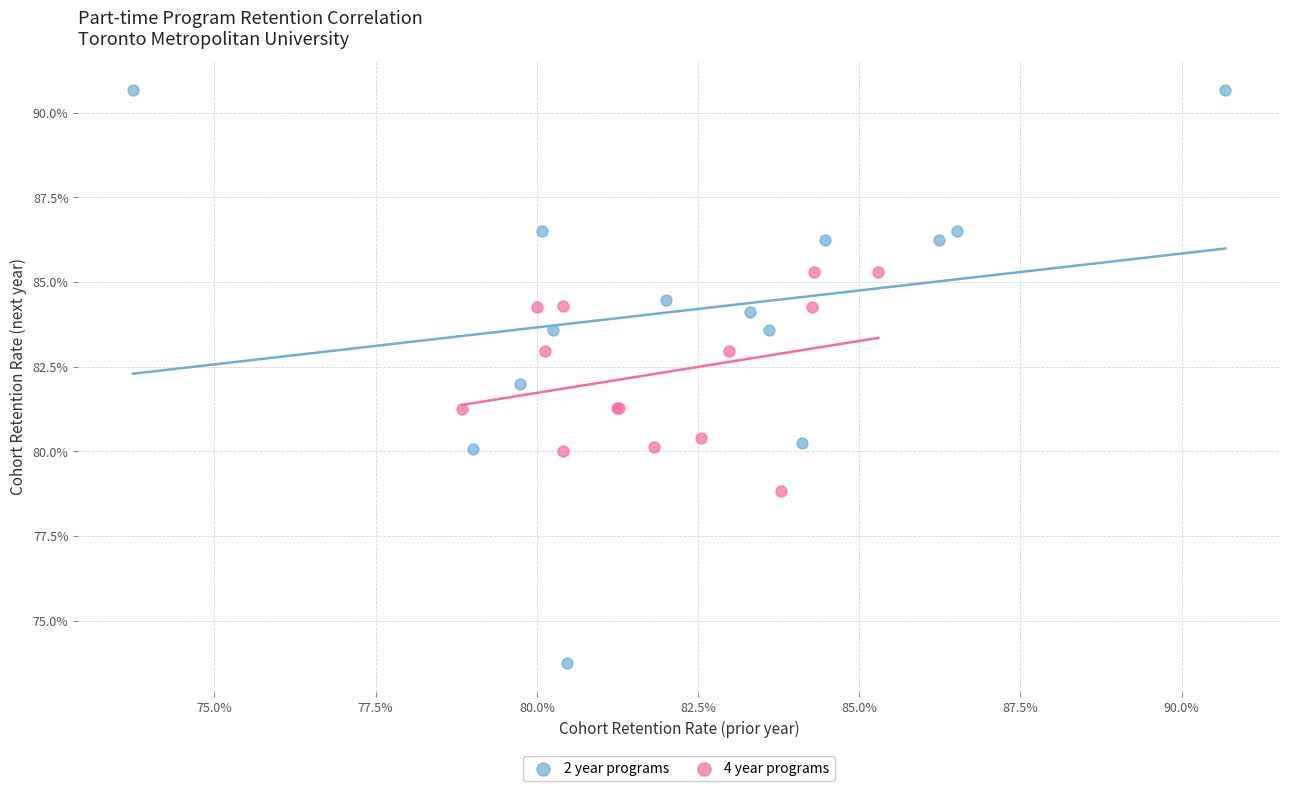

What are all the series names shown in the legend?

2 year programs, 4 year programs